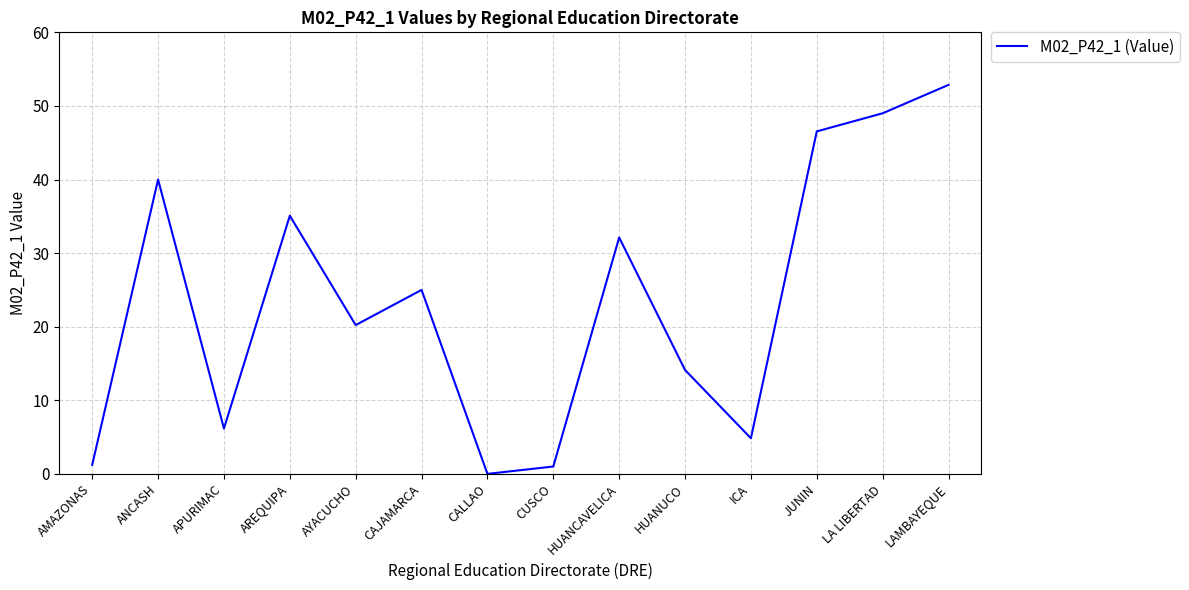

At which category does the chart reach its minimum across all series?

CALLAO